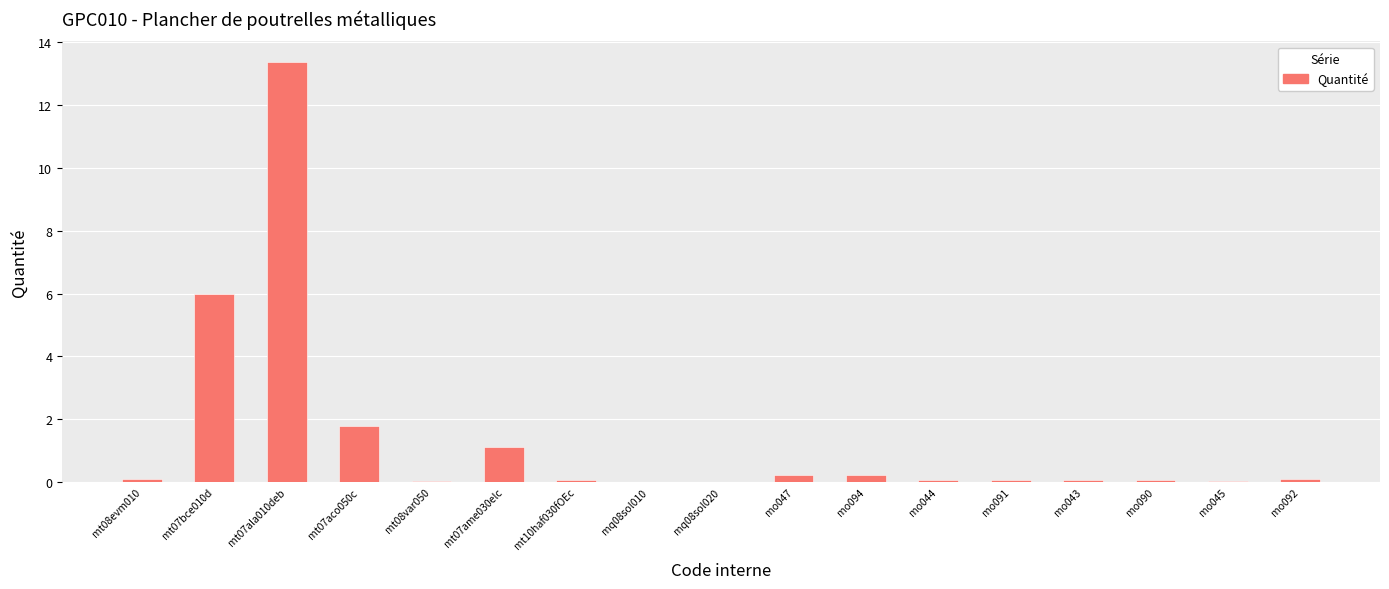

Count the number of data series in this chart.

1